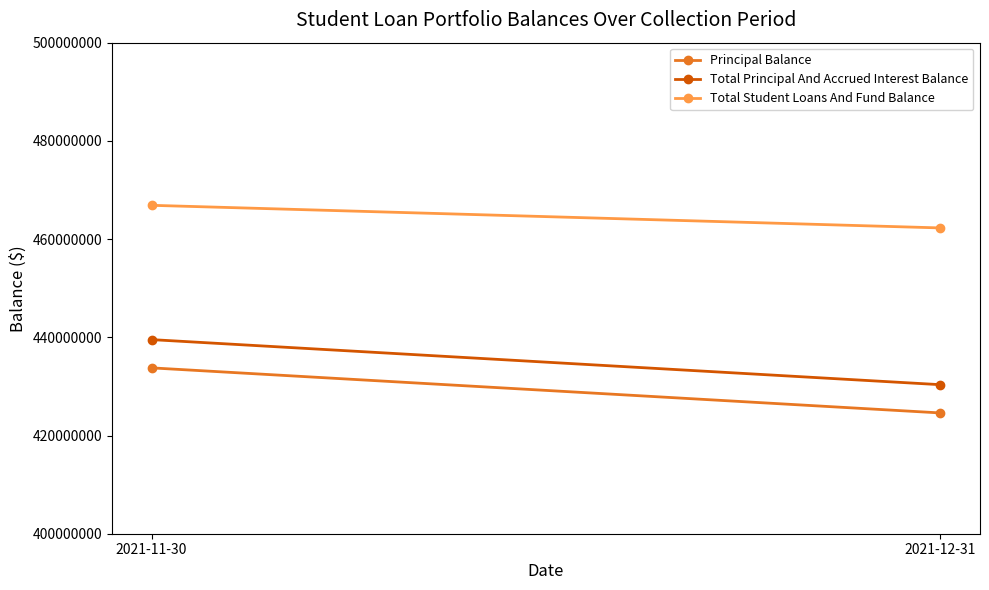

What is the difference between the highest and lowest values at 2021-11-30?

33103696.0